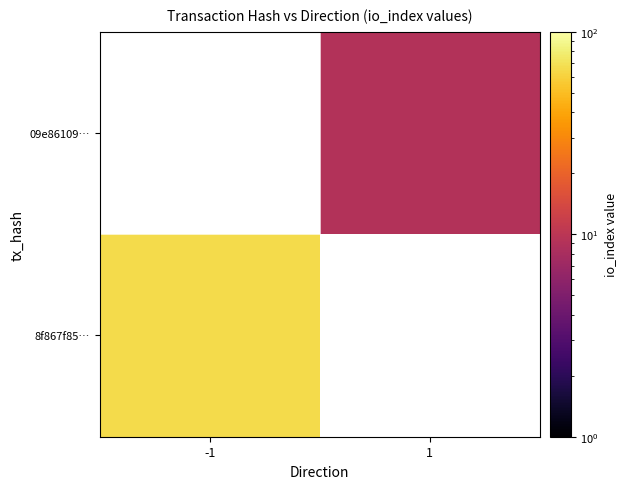

True or false: 8f867f85… has a value of 111.8 at -1.

False